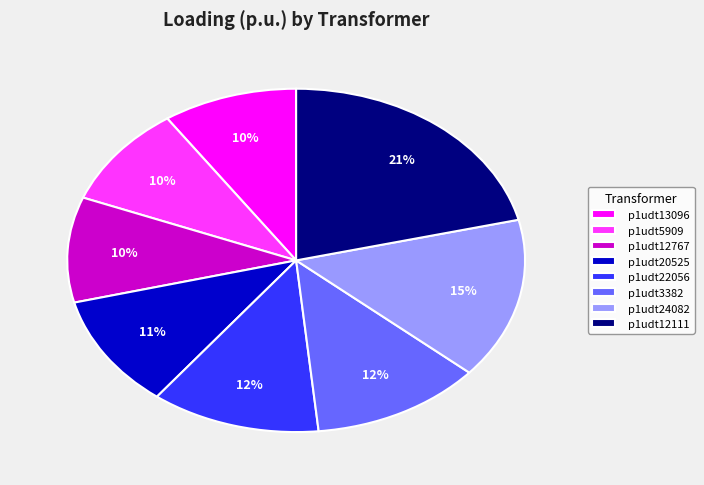

Between p1udt5909 and p1udt3382, which is larger?

p1udt3382